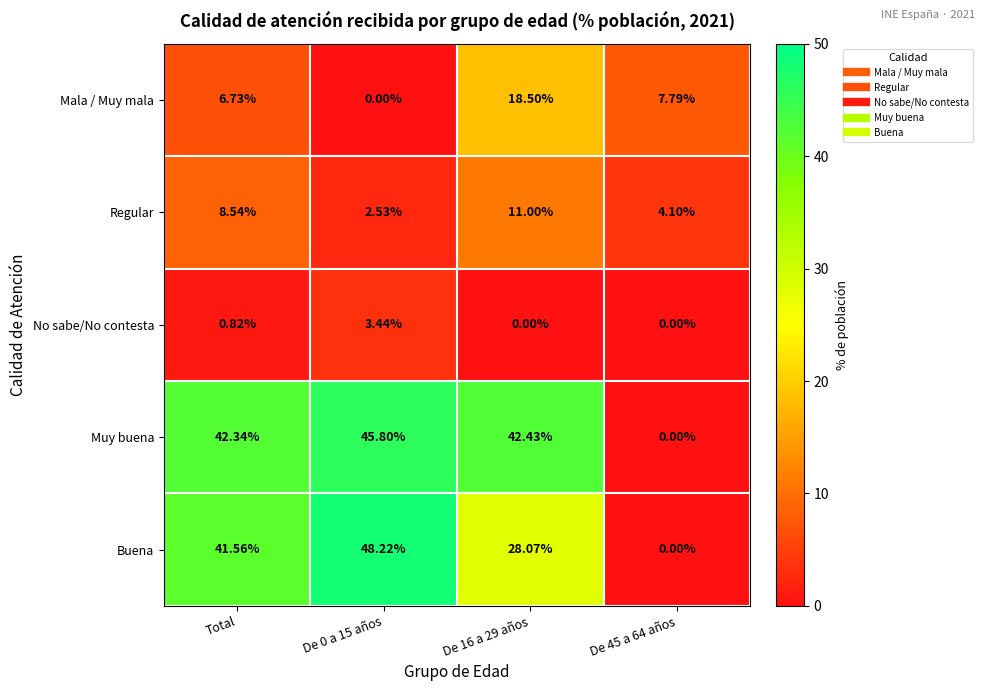

Which series has the widest spread of values?

Buena